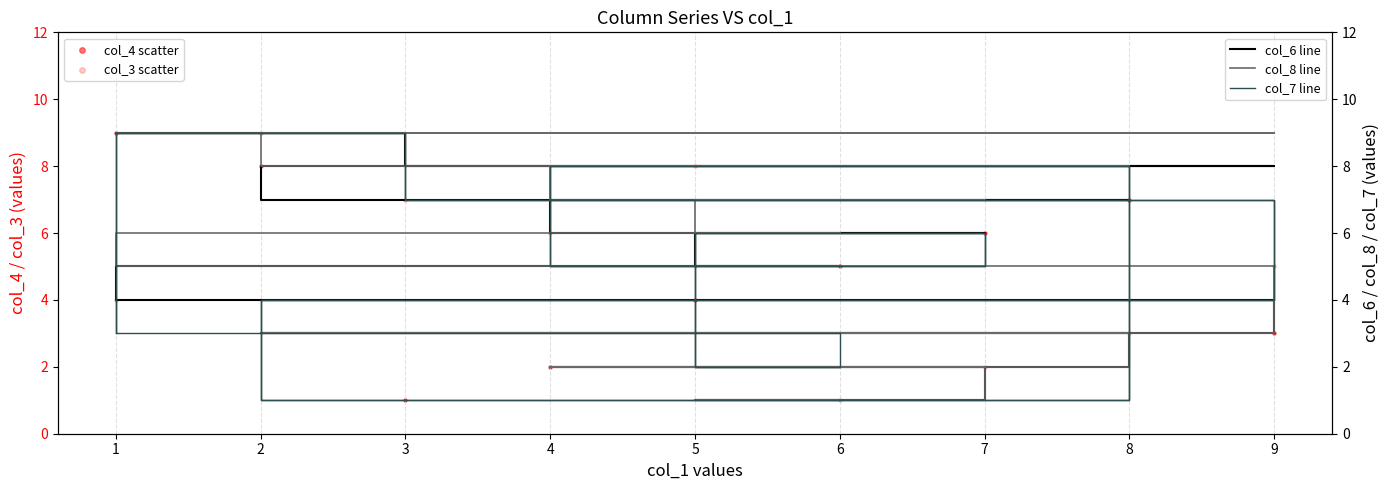

Is the value of col_4 scatter at 6 greater than the value of col_8 line at 5?

Yes